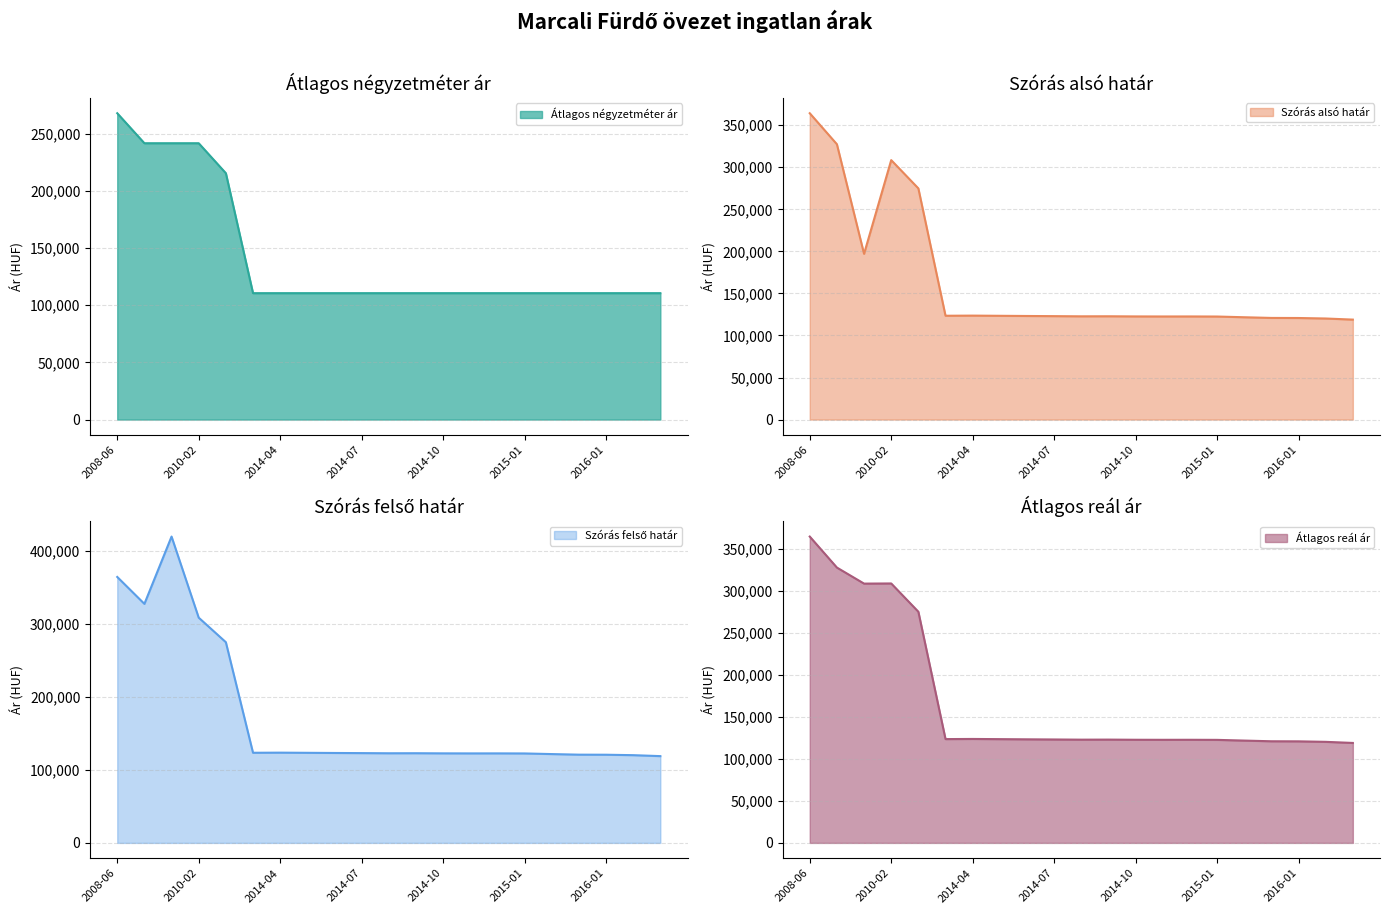

How many series are shown in this chart?

4